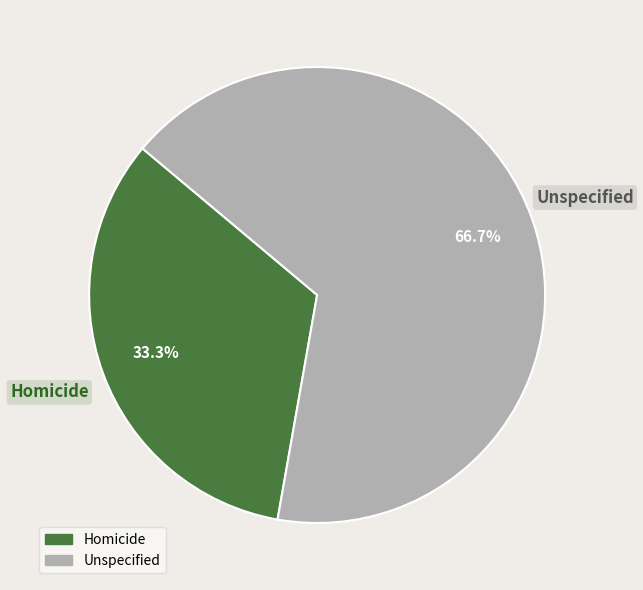

True or false: Unspecified accounts for 67% of the total.

True